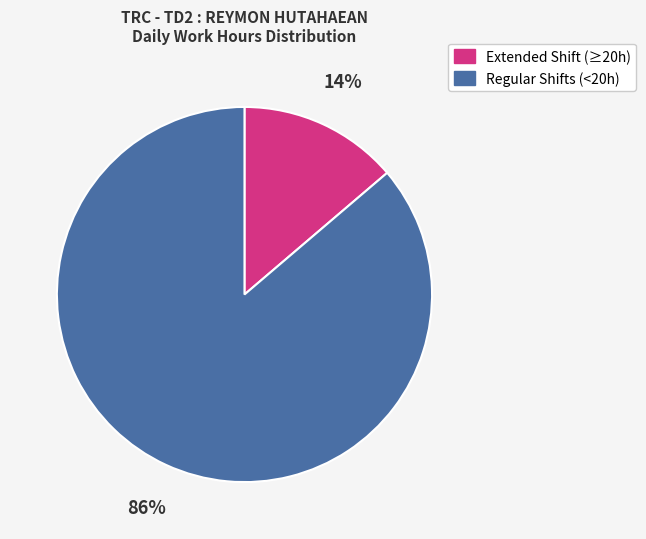

How many segments does this pie chart have?

2